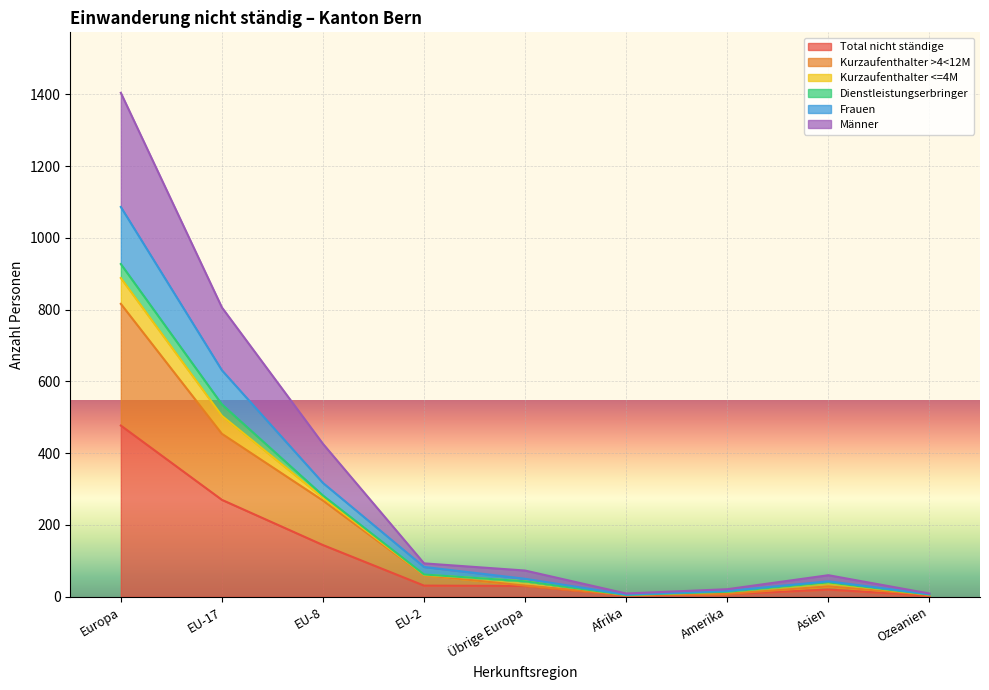

List the labels in order of Männer value, smallest first.

Afrika, Ozeanien, Amerika, Asien, Übrige Europa, EU-2, EU-8, EU-17, Europa